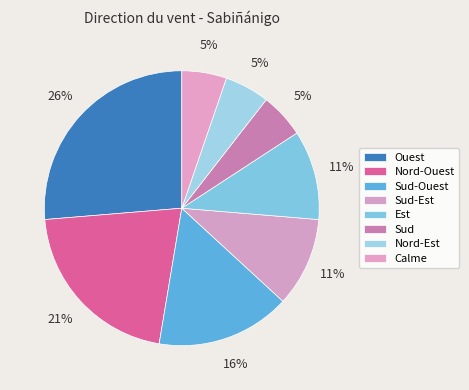

How many segments does this pie chart have?

8